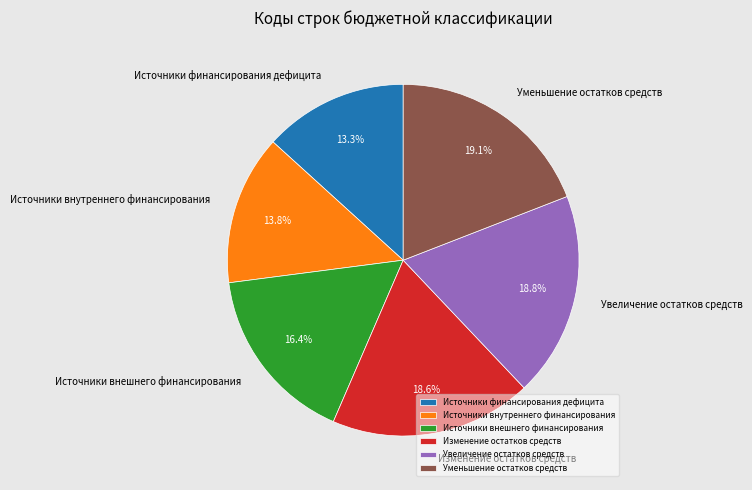

What portion of the pie excludes Источники внешнего финансирования?

83.6%